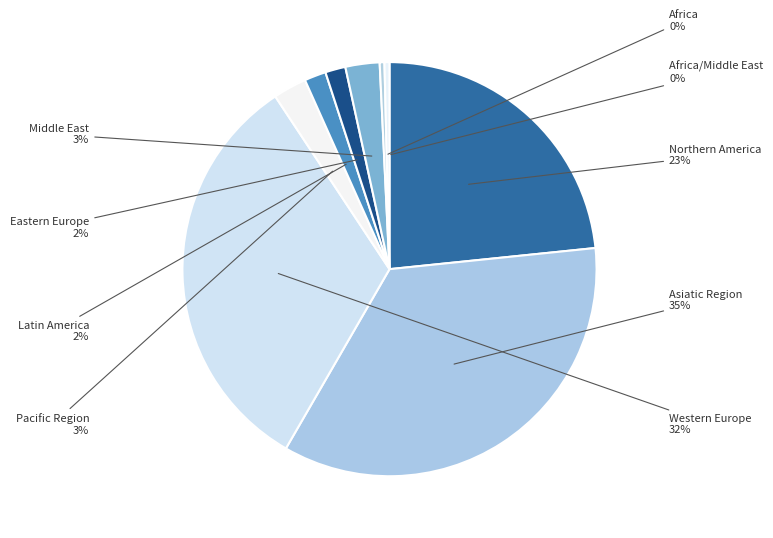

Is it true that Africa is 0% of the pie?

True